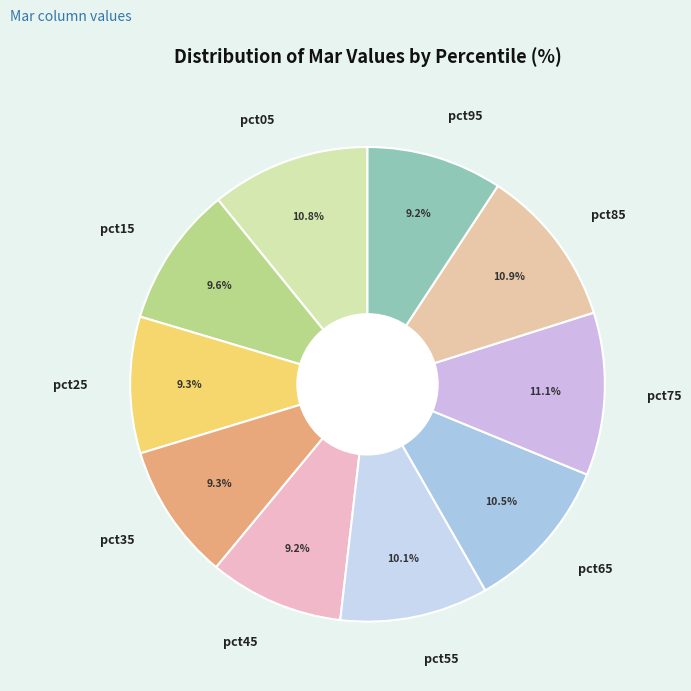

To the nearest percent, what percentage of the pie is pct05?

11%